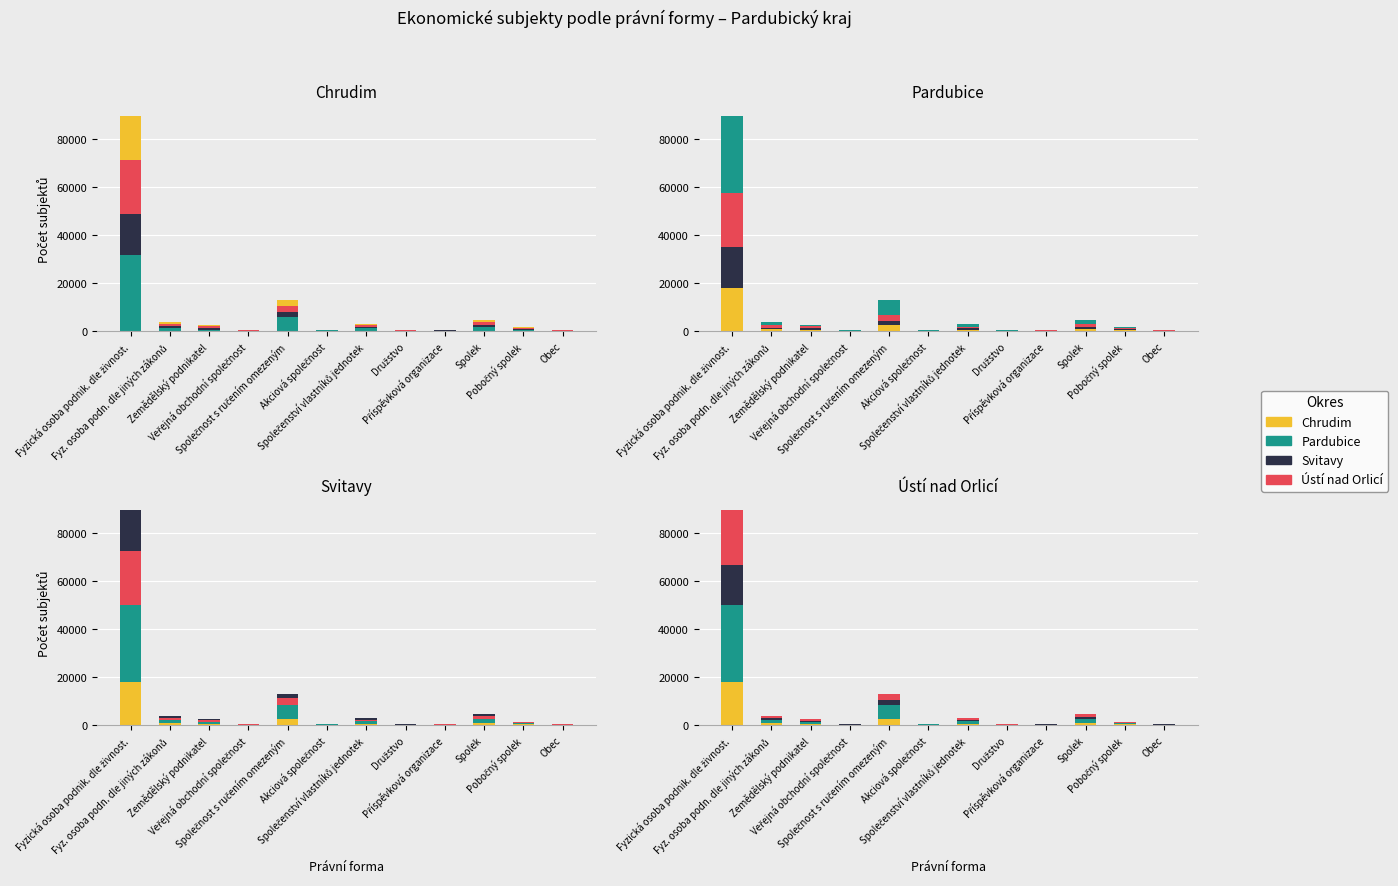

Where does the Svitavy series first go above 581?

Fyzická osoba podnik. dle živnost.